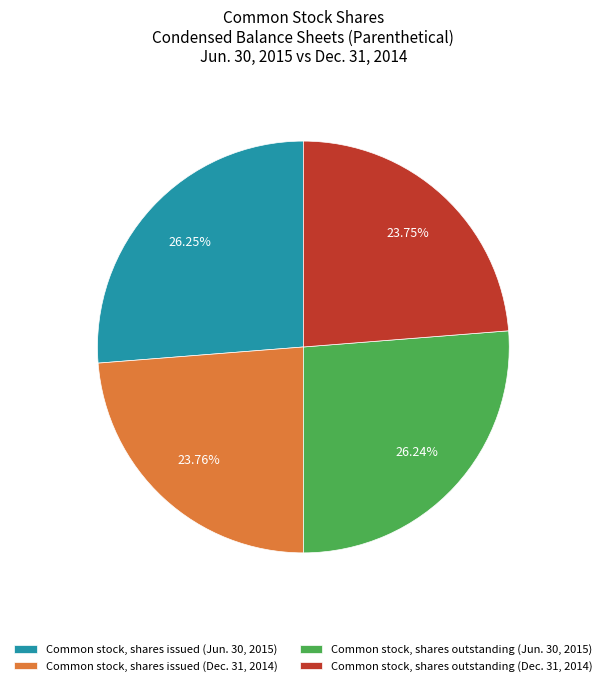

Rank the categories by value from lowest to highest.

Common stock, shares outstanding (Dec. 31, 2014), Common stock, shares issued (Dec. 31, 2014), Common stock, shares outstanding (Jun. 30, 2015), Common stock, shares issued (Jun. 30, 2015)